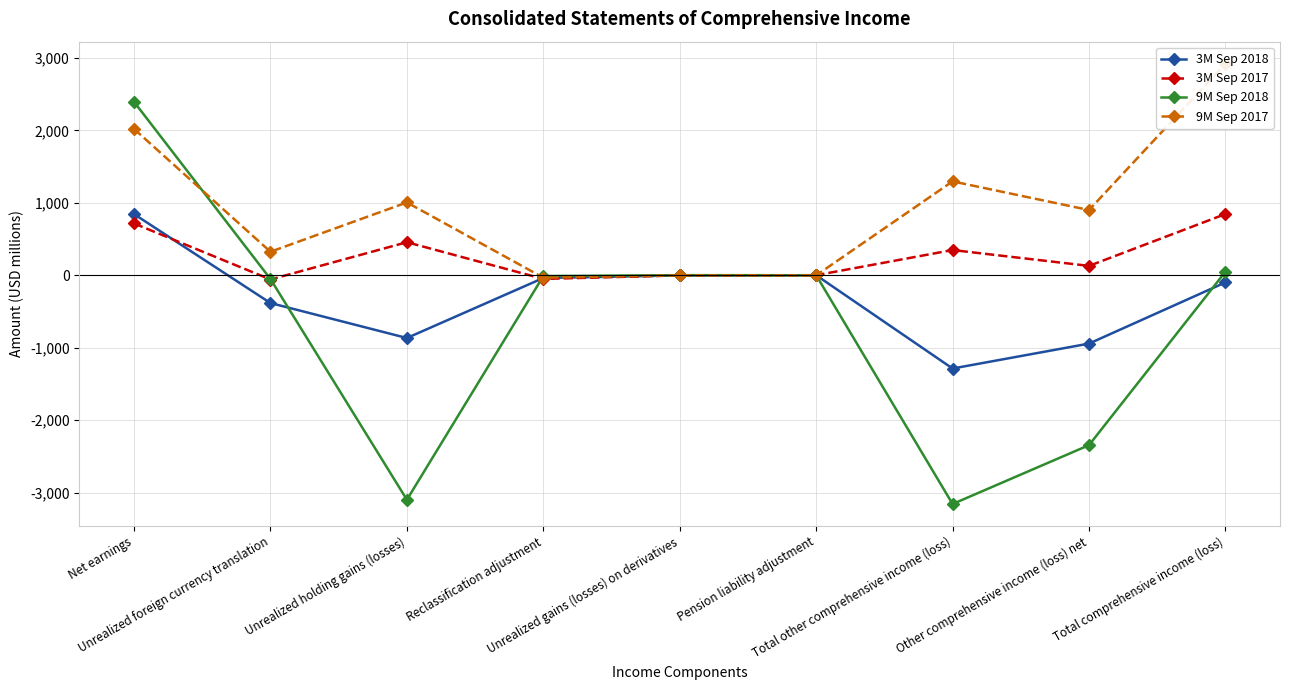

Which series has the largest total across all categories?

9M Sep 2017